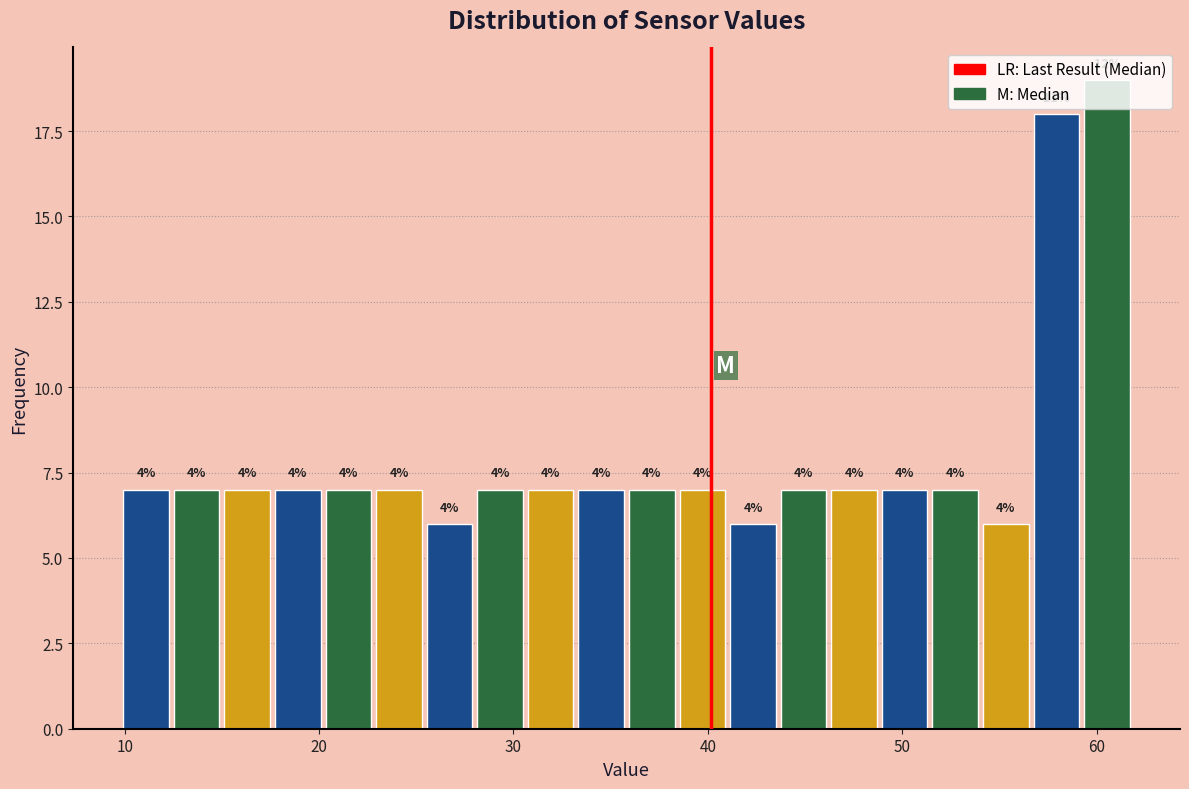

Around what value on the x-axis is the tallest bar? Give the approximate position of its centre, as read against the axis.

61